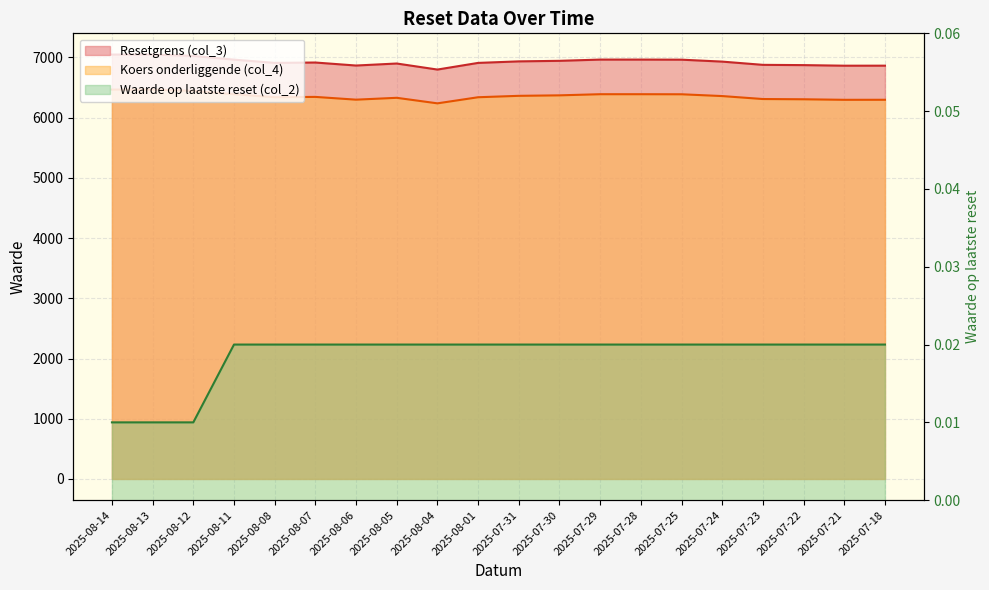

How many lines are shown in the chart?

3